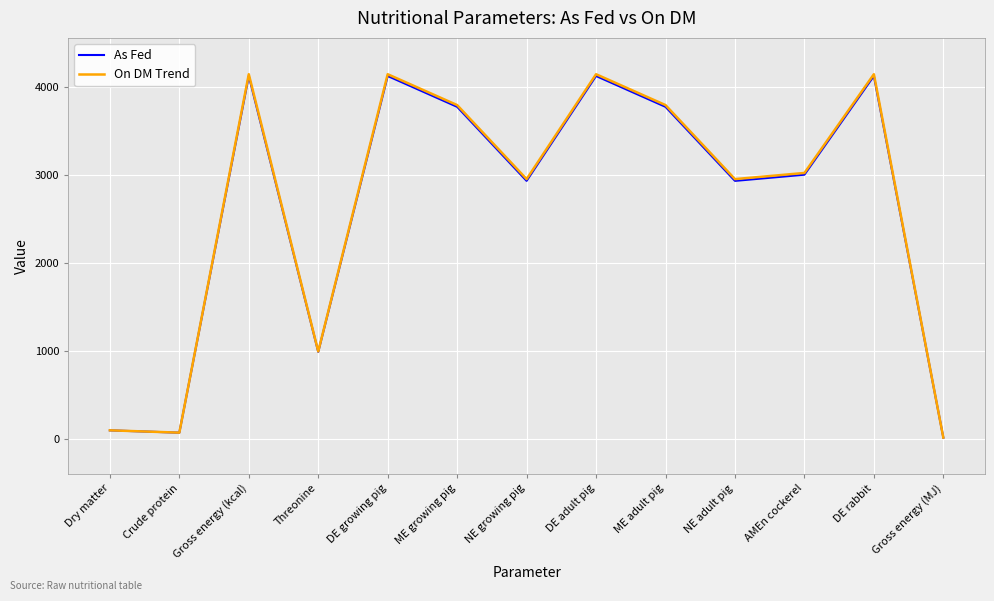

What is the total value across all series at Dry matter?

199.5